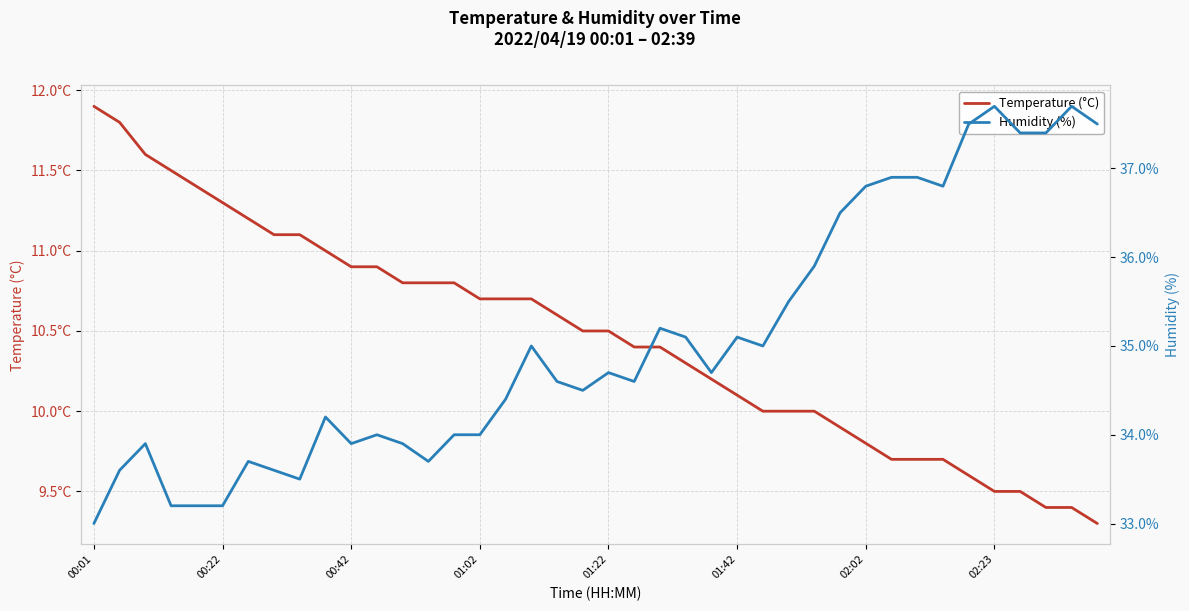

Where is Temperature (°C) nearest to the value 10?

26